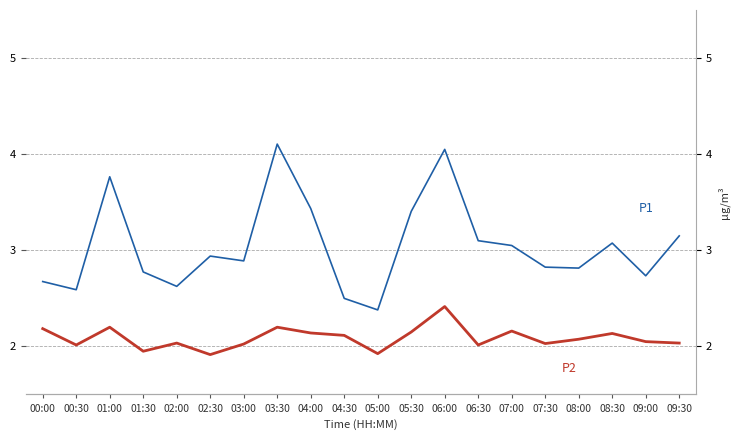

What is the average value of the P1 series?

3.0